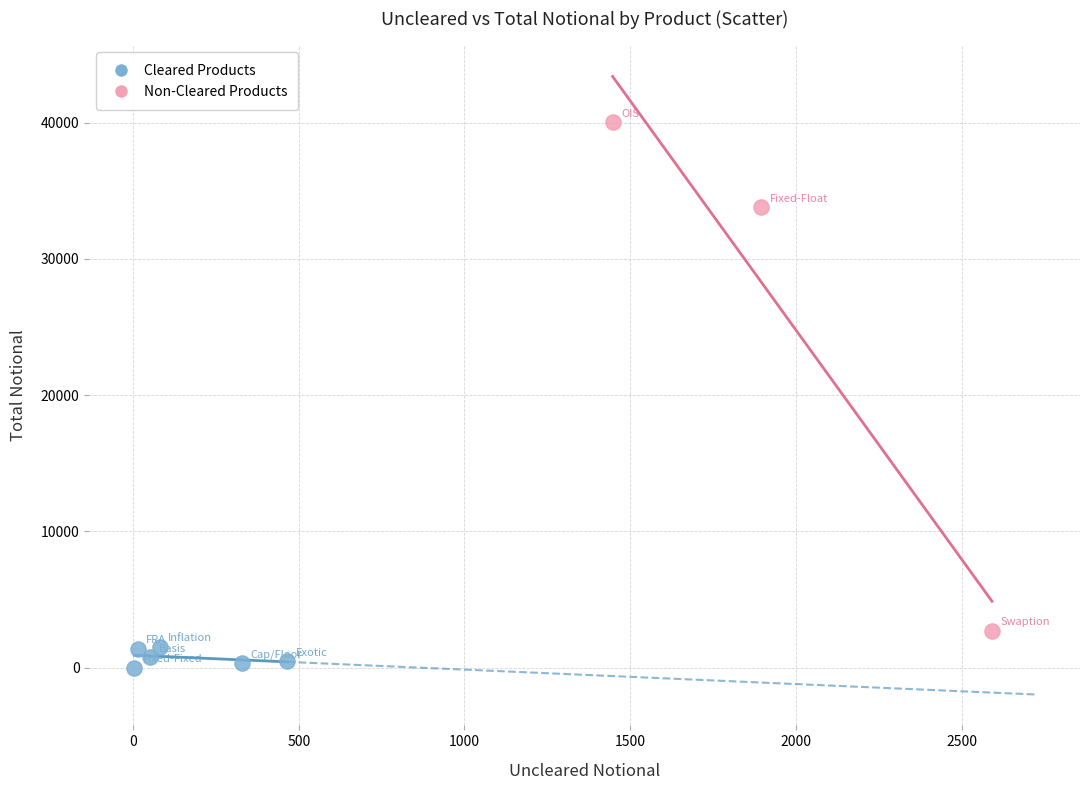

Which series contains the highest Y value?

Non-Cleared Products